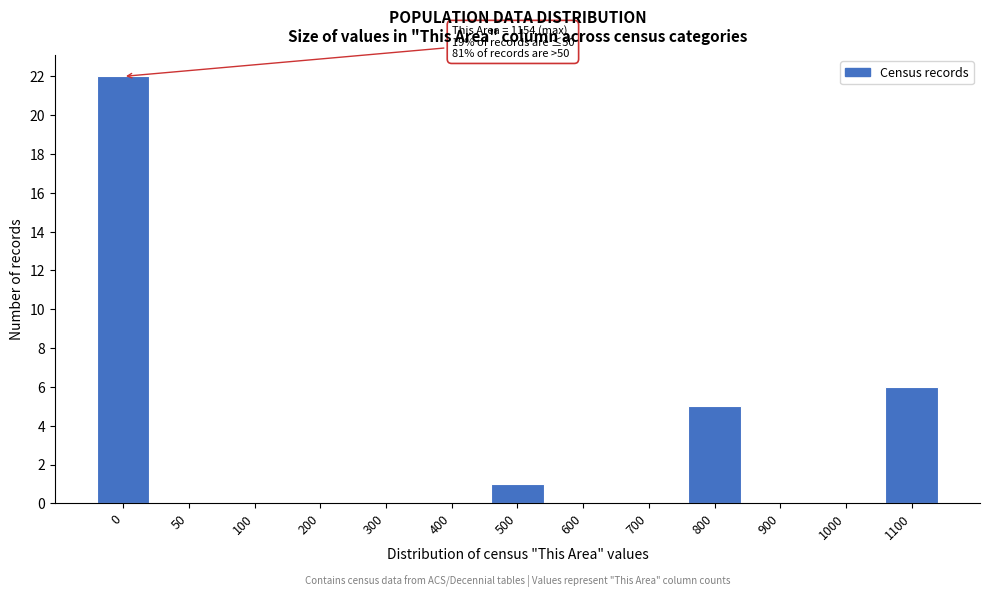

Reading left to right, what are all the values shown in this chart?

0=22	50=0	100=0	200=0	300=0	400=0	500=1	600=0	700=0	800=5	900=0	1000=0	1100=6